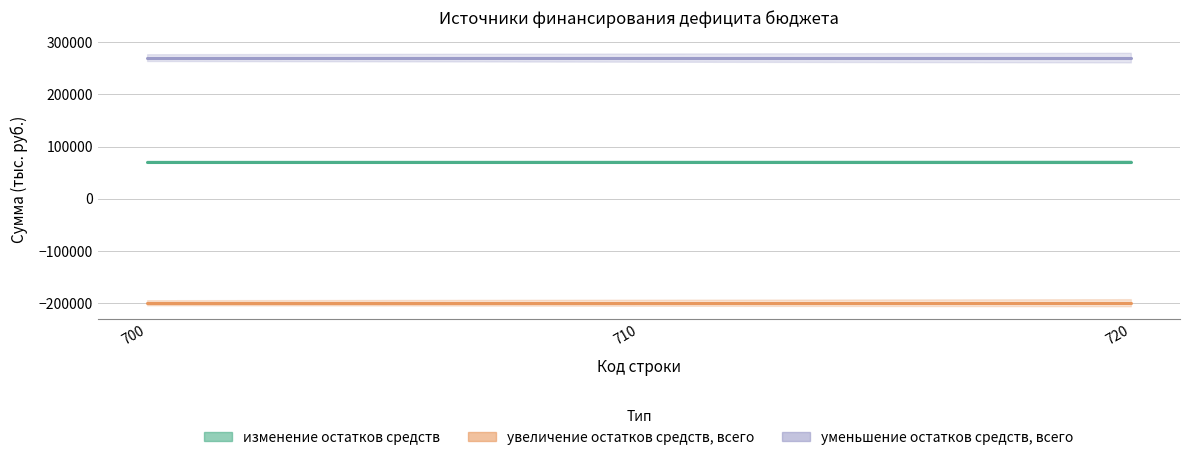

The изменение остатков средств series shows 95503.8 at 710. True or false?

False